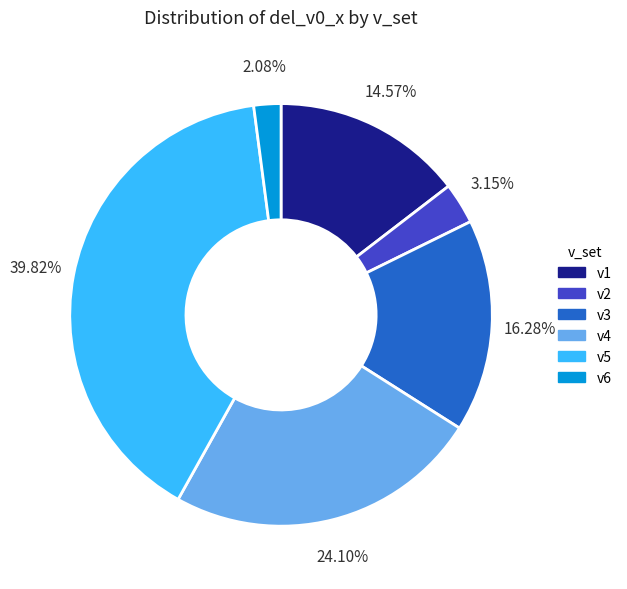

True or false: v1 accounts for 22% of the total.

False